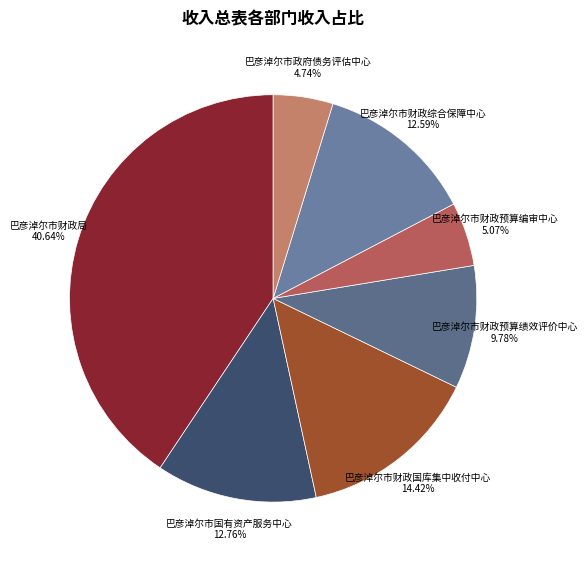

Is there any slice that represents more than half of the pie?

No